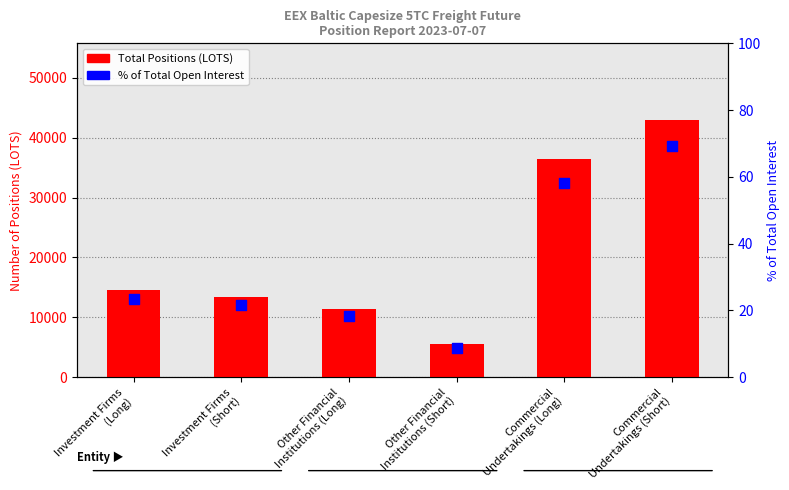

Which series has the widest spread of Y values?

Total Positions (LOTS)